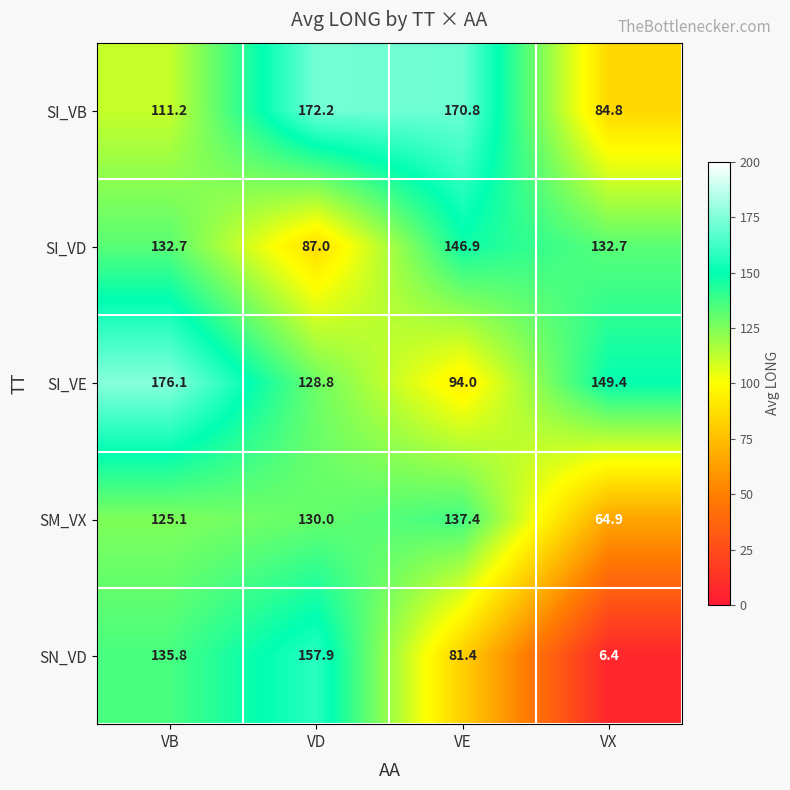

What is the average value of the SI_VE series?

137.1